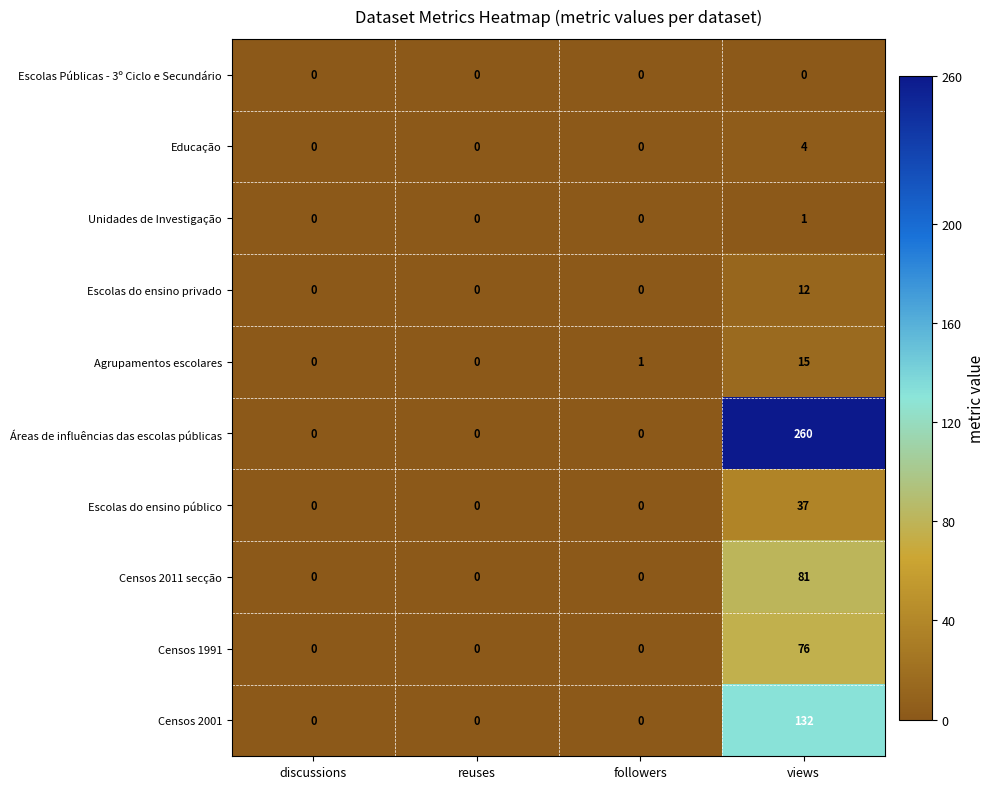

Which series has the largest total across all categories?

Áreas de influências das escolas públicas